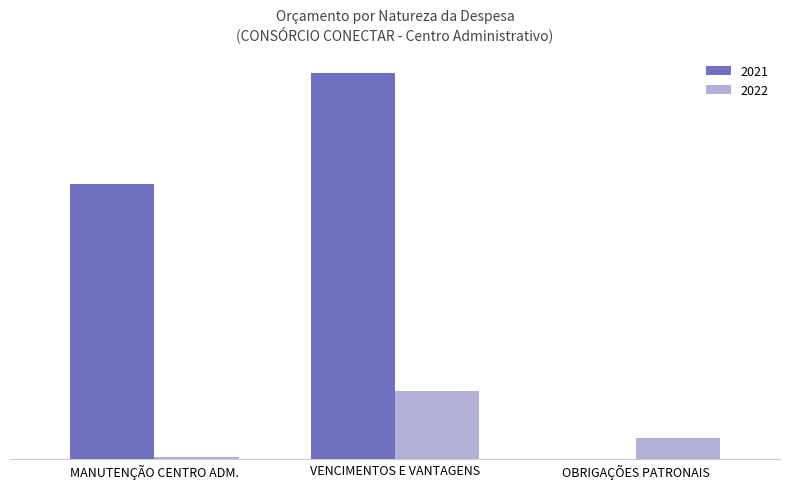

Are the bars horizontal?

No